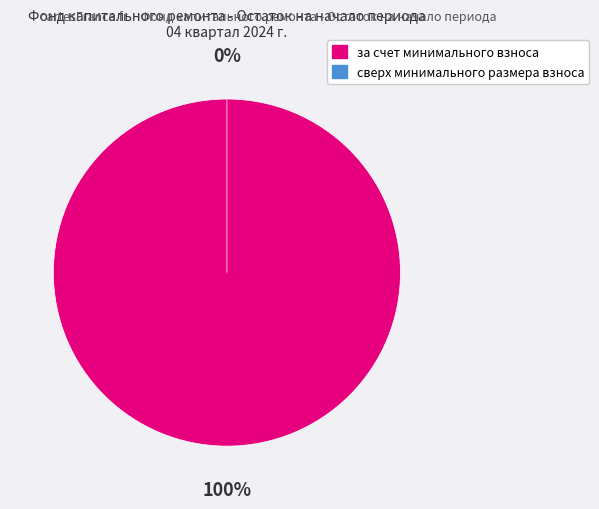

Does any single category account for the majority?

Yes